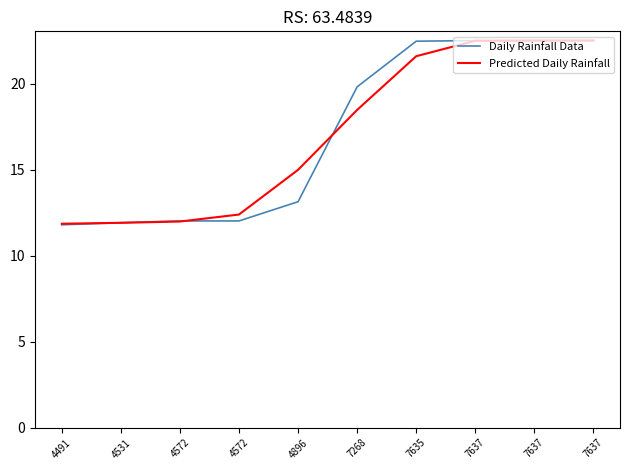

Is this an area chart (filled region under the line)?

No